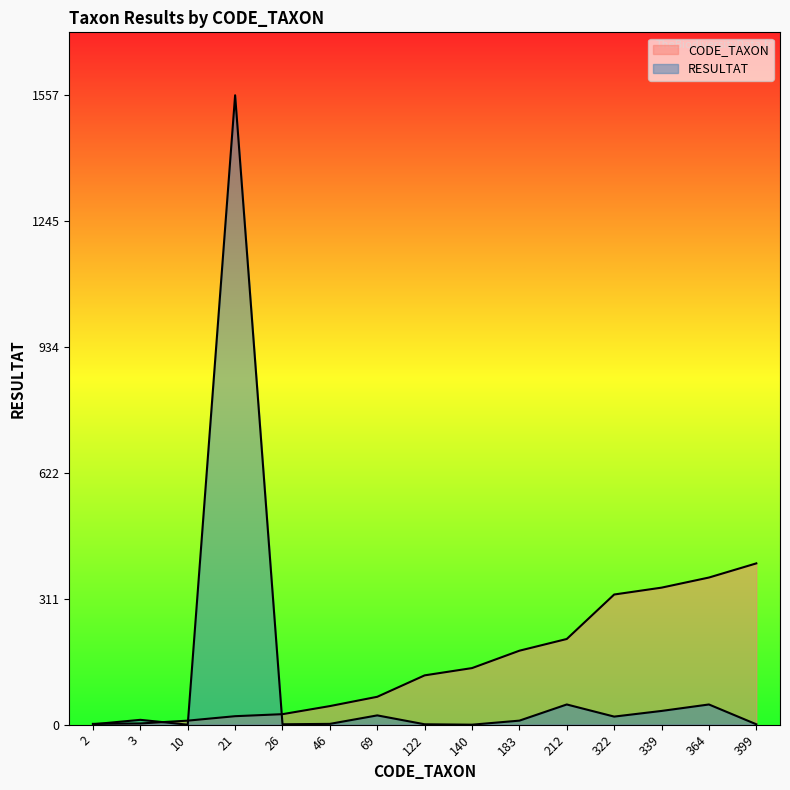

At 322, list the series in order from largest to smallest.

CODE_TAXON, RESULTAT